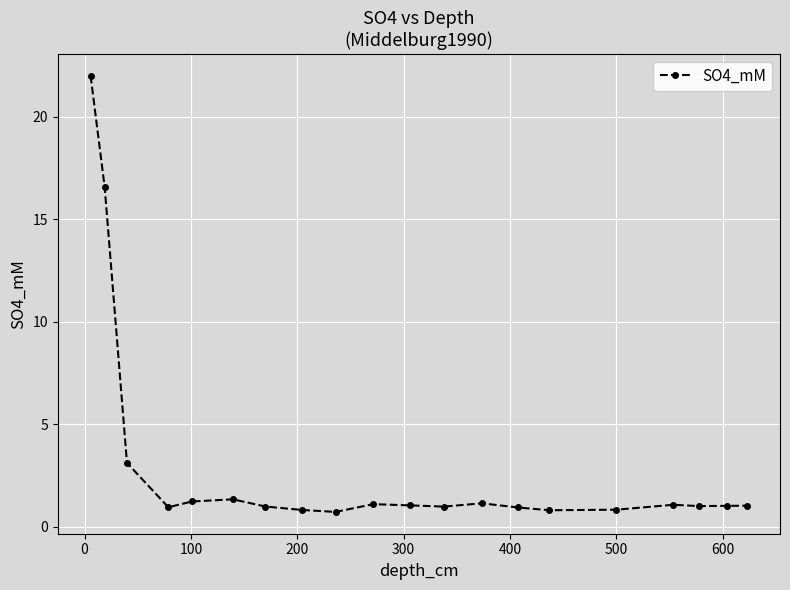

How many lines are shown in the chart?

1